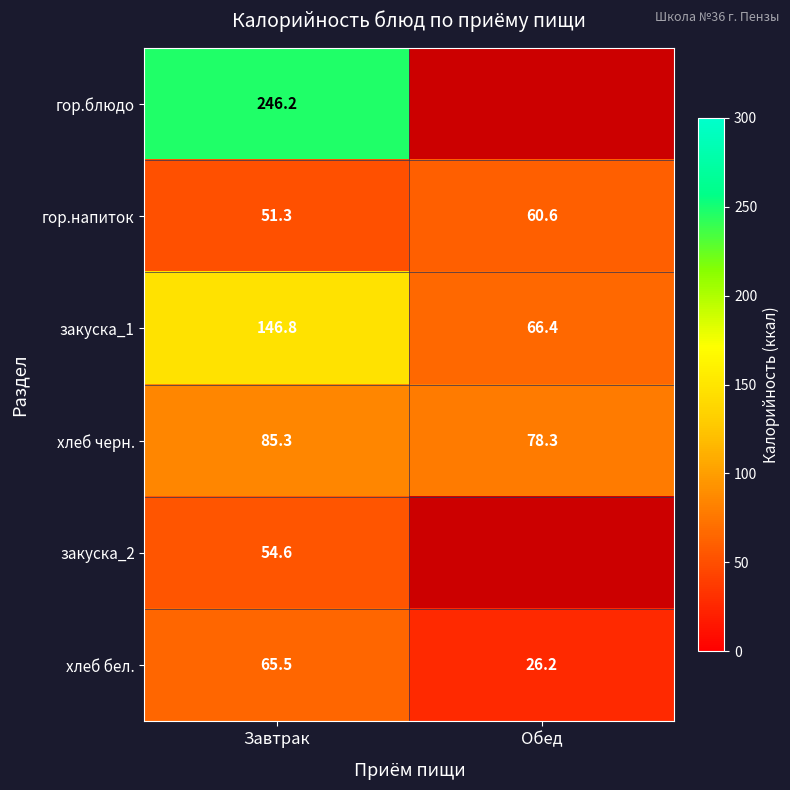

What is the highest value of the закуска_1 series?

146.8